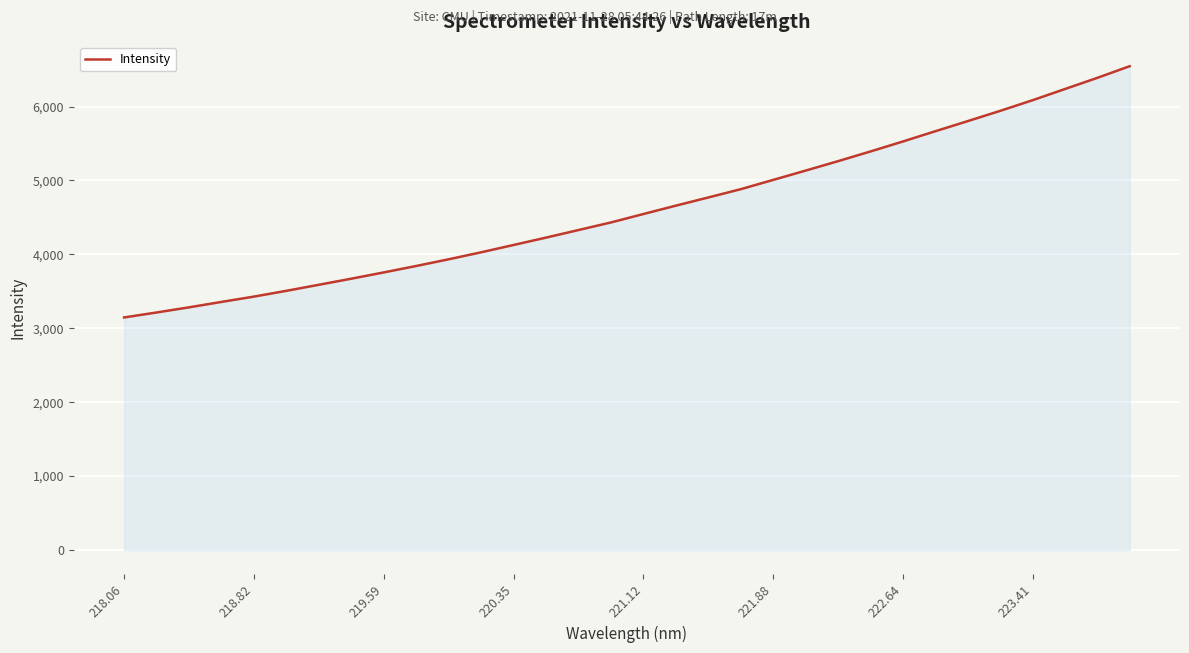

Count the number of data series in this chart.

1